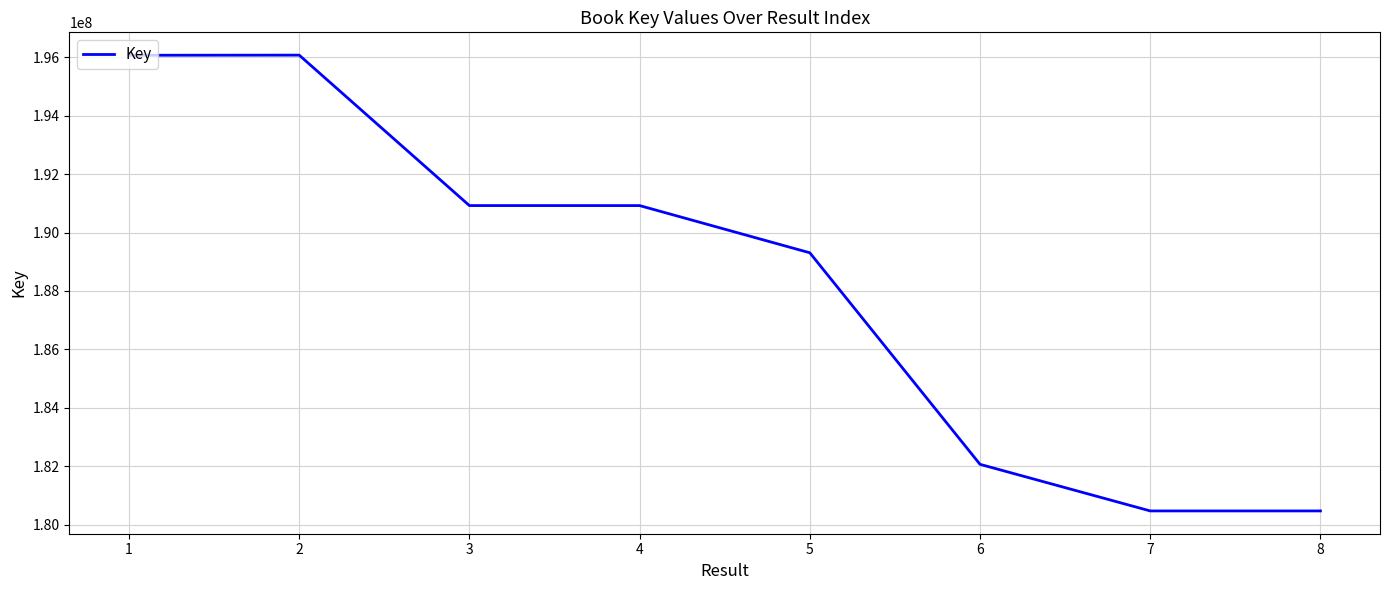

Is this an area chart (filled region under the line)?

No